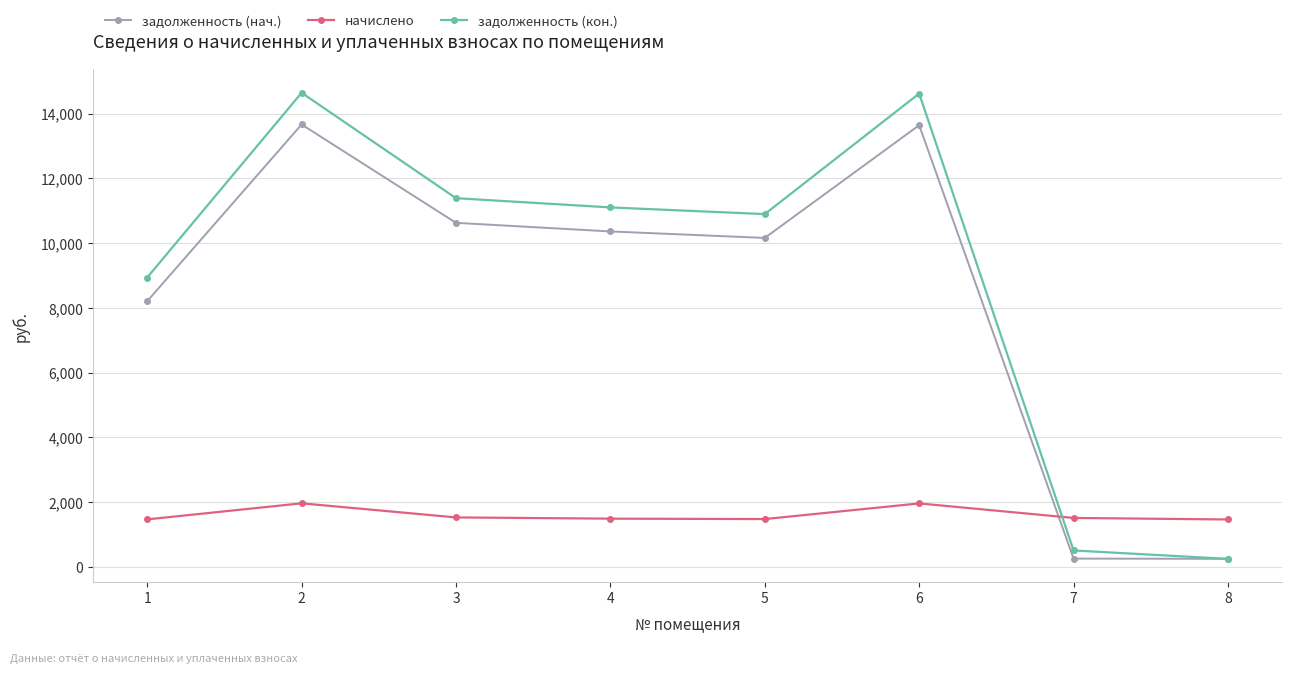

Rank the series by their maximum value, from lowest to highest.

начислено, задолженность (нач.), задолженность (кон.)